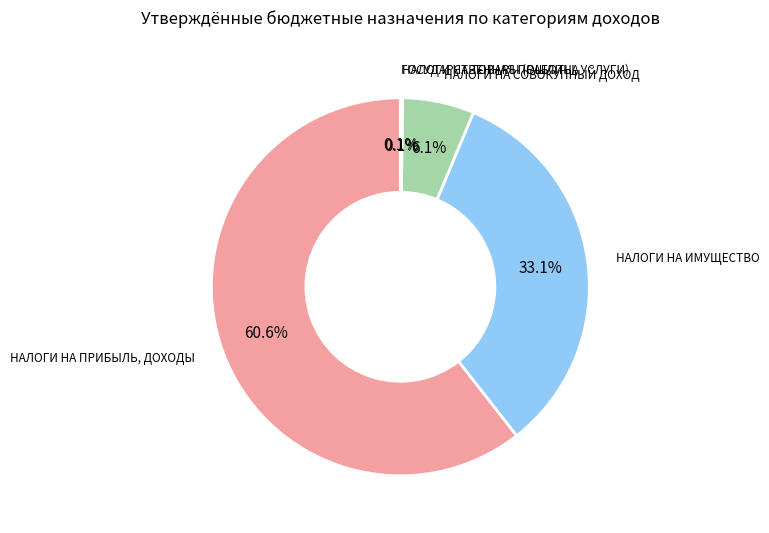

Does any single category account for the majority?

Yes